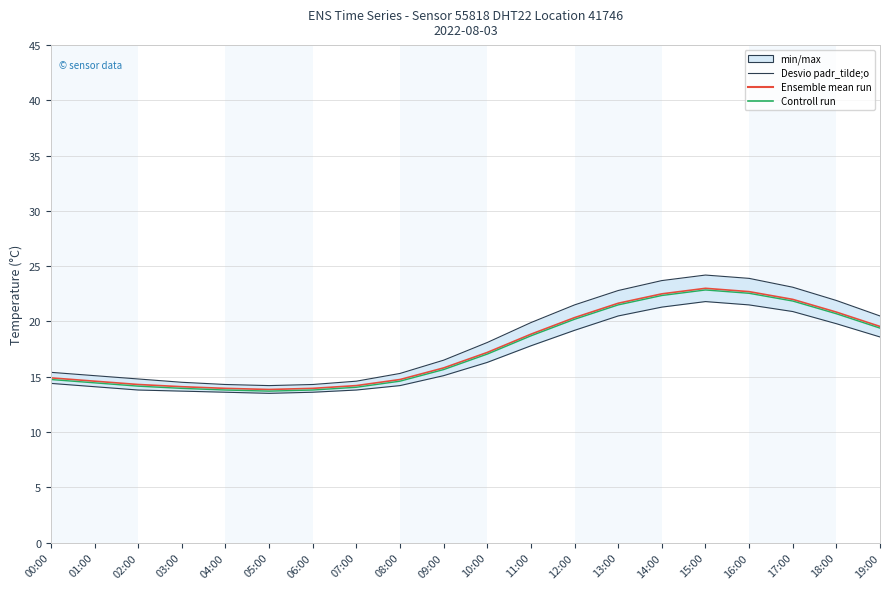

What position from the right is 02:00?

18